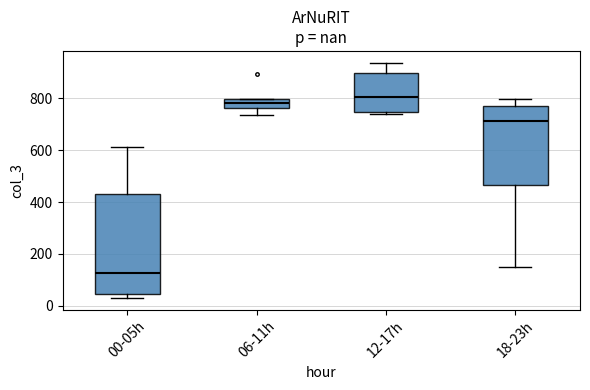

Reading left to right, transcribe this box plot: for each box, give where its median line is, the range the box spans, and where its two whiskers end, as read against the y-axis. The values are not printed on the chart, so give them approximately, as read against the axis.

00-05h: median 120, box 40 to 440, whiskers 40 (just below the box's lower edge) to 620
06-11h: median 780, box 760 to 800, whiskers 740 to 800
12-17h: median 800, box 740 to 900, whiskers 740 to 940
18-23h: median 720, box 460 to 780, whiskers 140 to 800